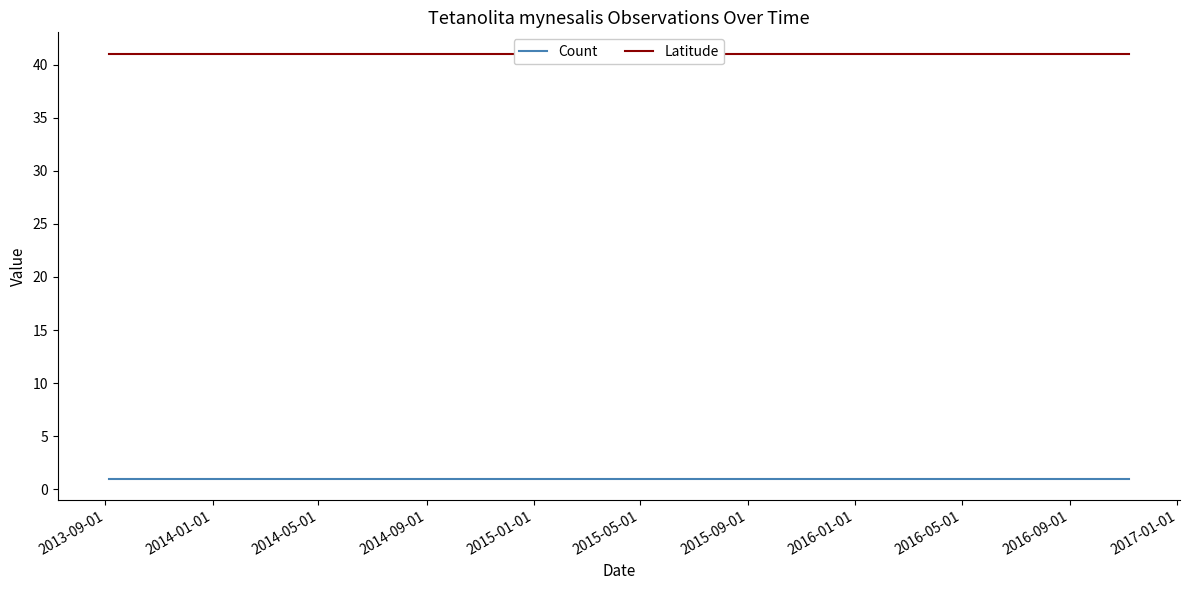

Reading left to right, what are all the values shown in this chart?

Count: 1.0	1.0	1.0	1.0	1.0
Latitude: 41.1	41.1	41.1	41.1	41.1